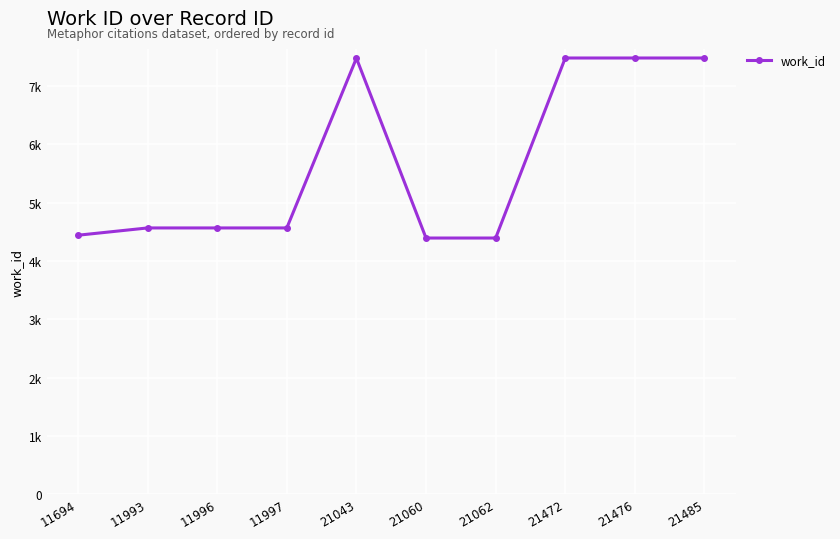

What is the average value?

5685